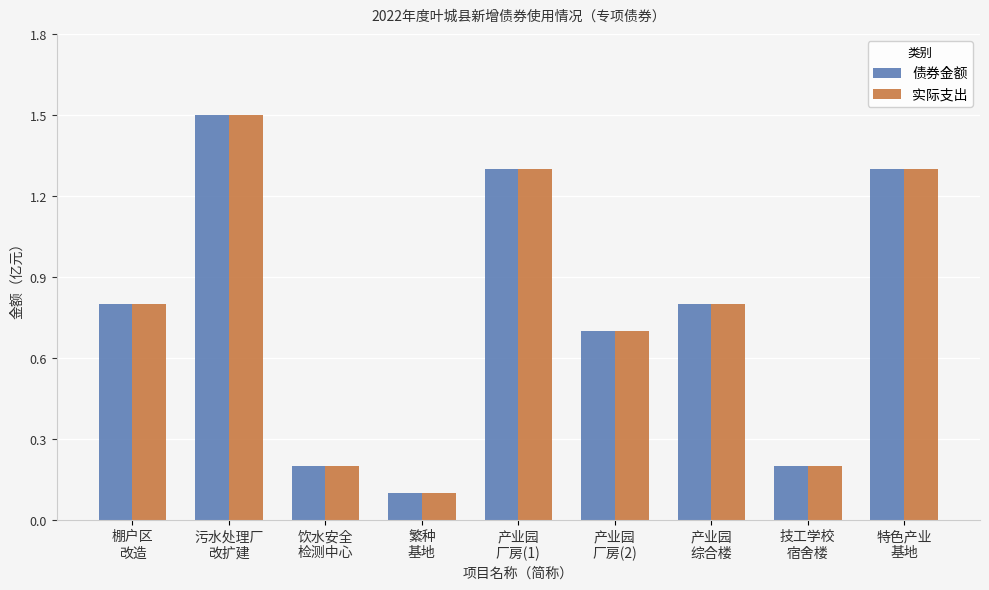

Read the 债券金额 value at 产业园
厂房(1).

1.3